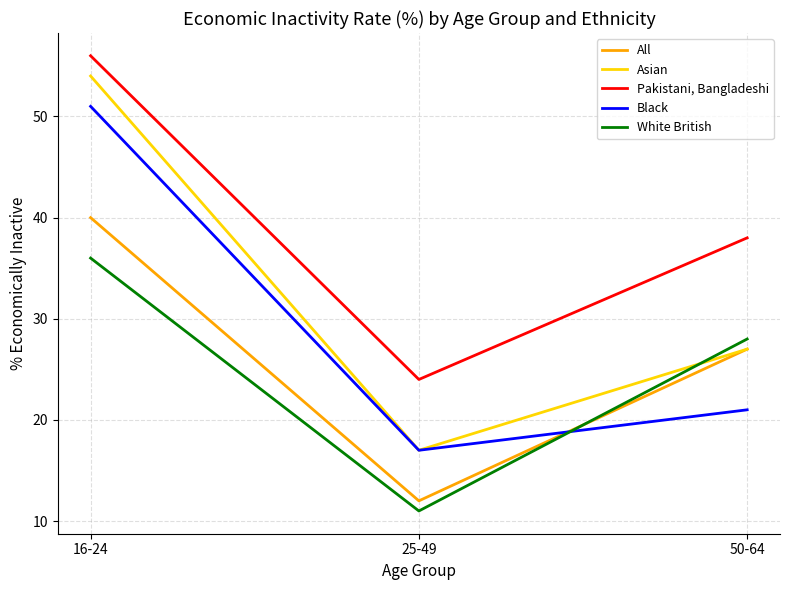

What is the total value across all series at 50-64?

141